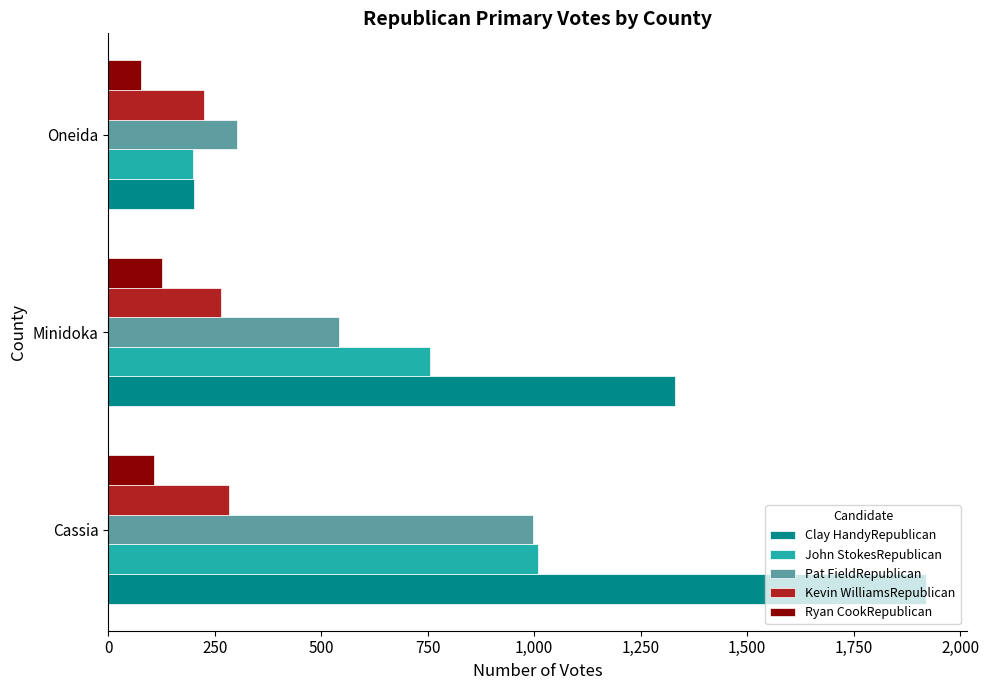

At how many categories does at least one series exceed 967?

2